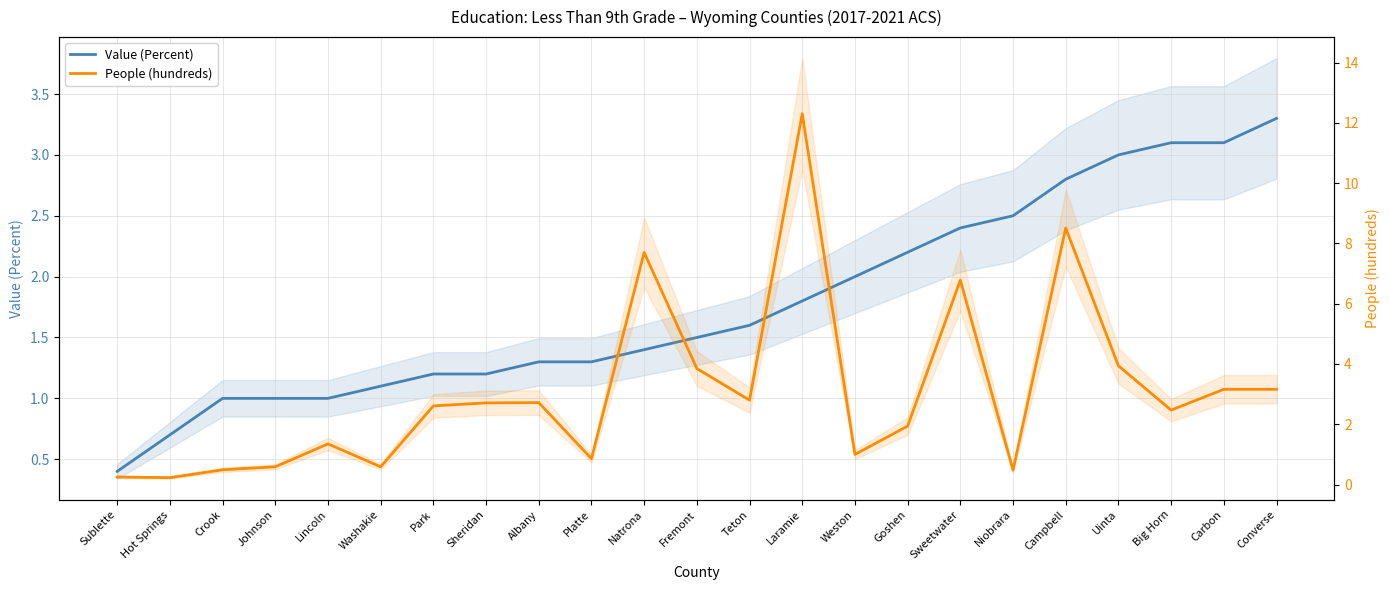

At which category does the chart reach its minimum across all series?

Hot Springs